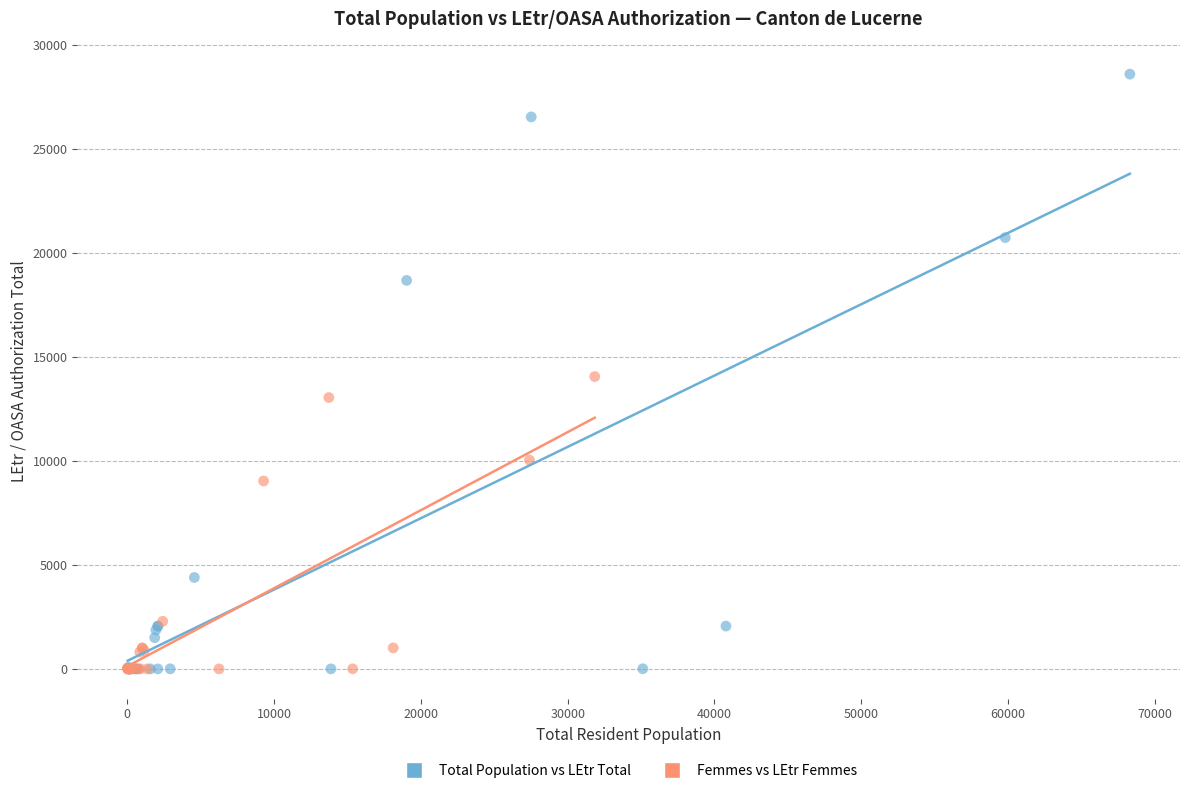

Which series has the widest spread of Y values?

Total Population vs LEtr Total